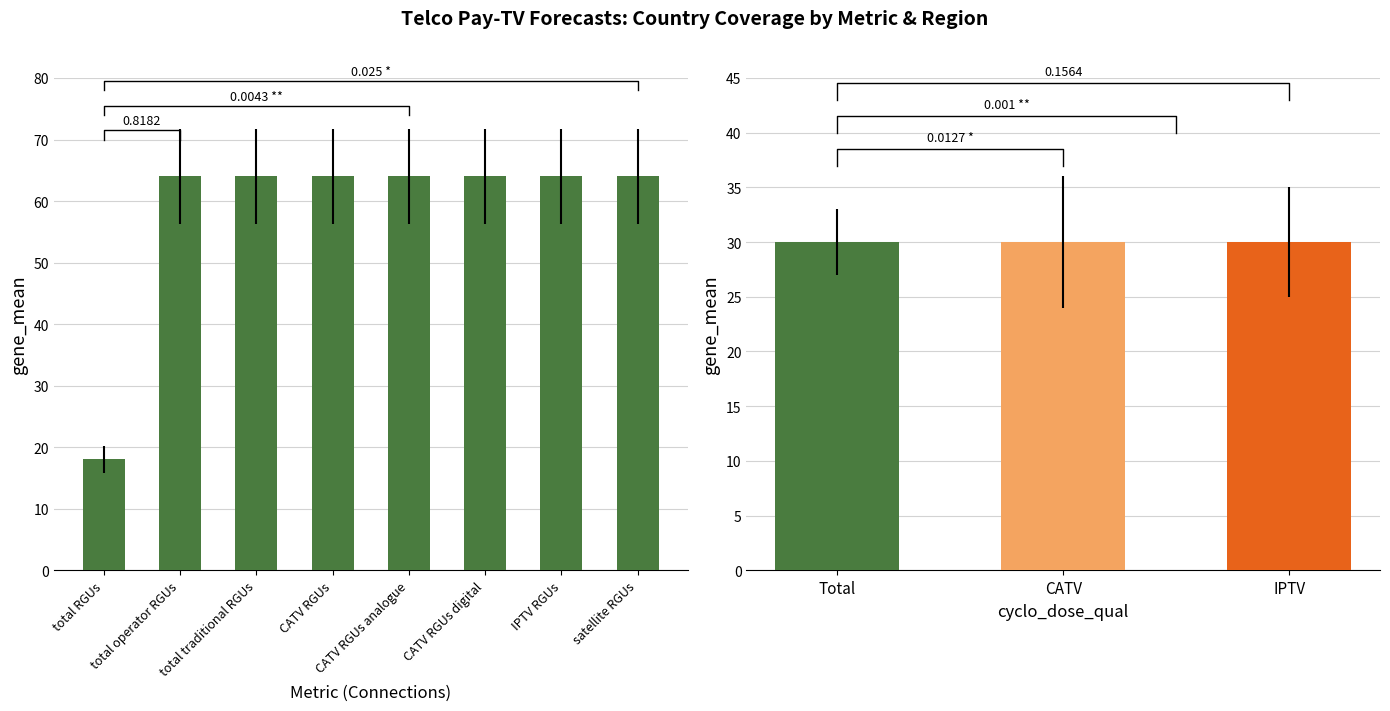

What is the sum of all values?

466